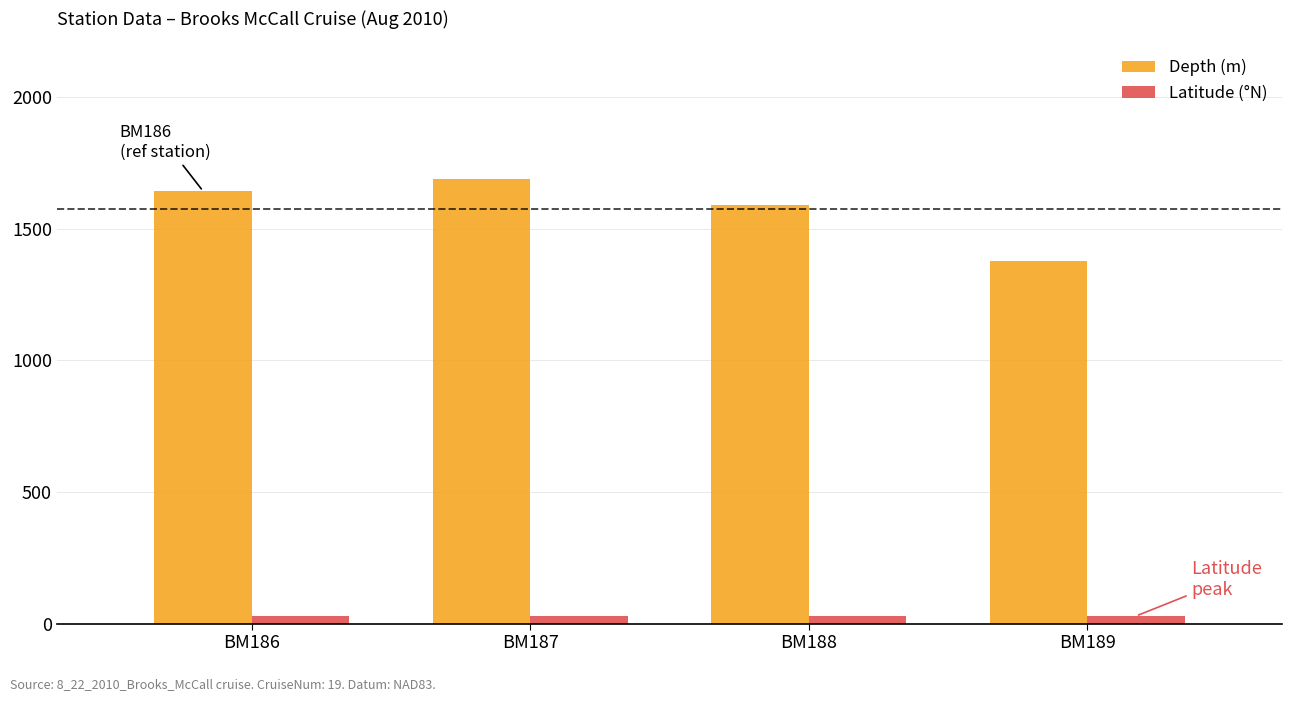

True or false: Depth (m) has a value of 2212.2 at BM189.

False